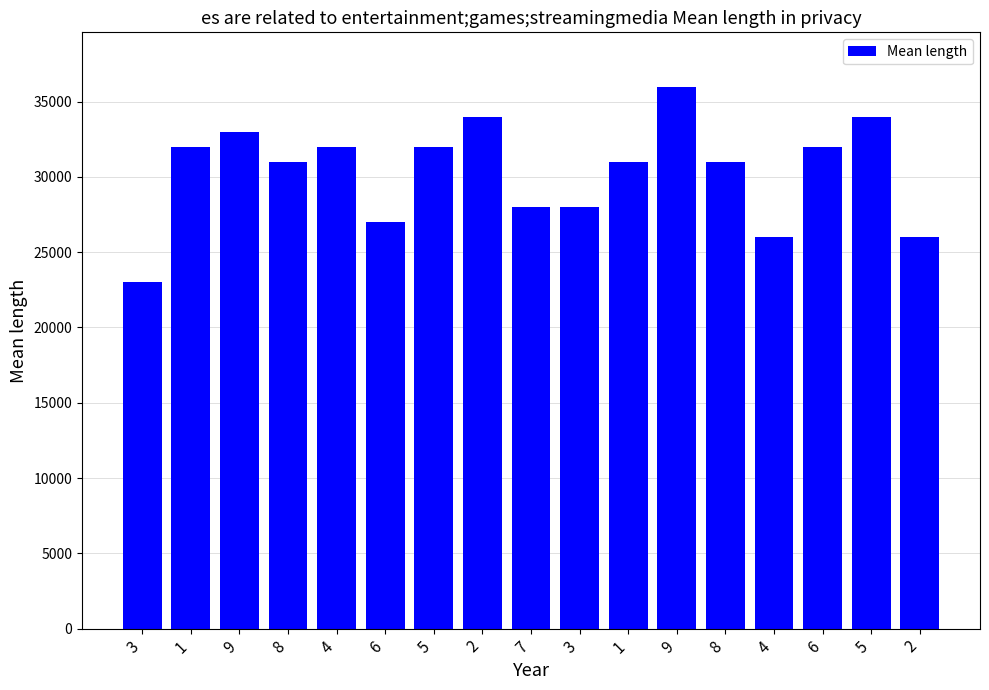

What is the change in value from 3 to 5?

+9000